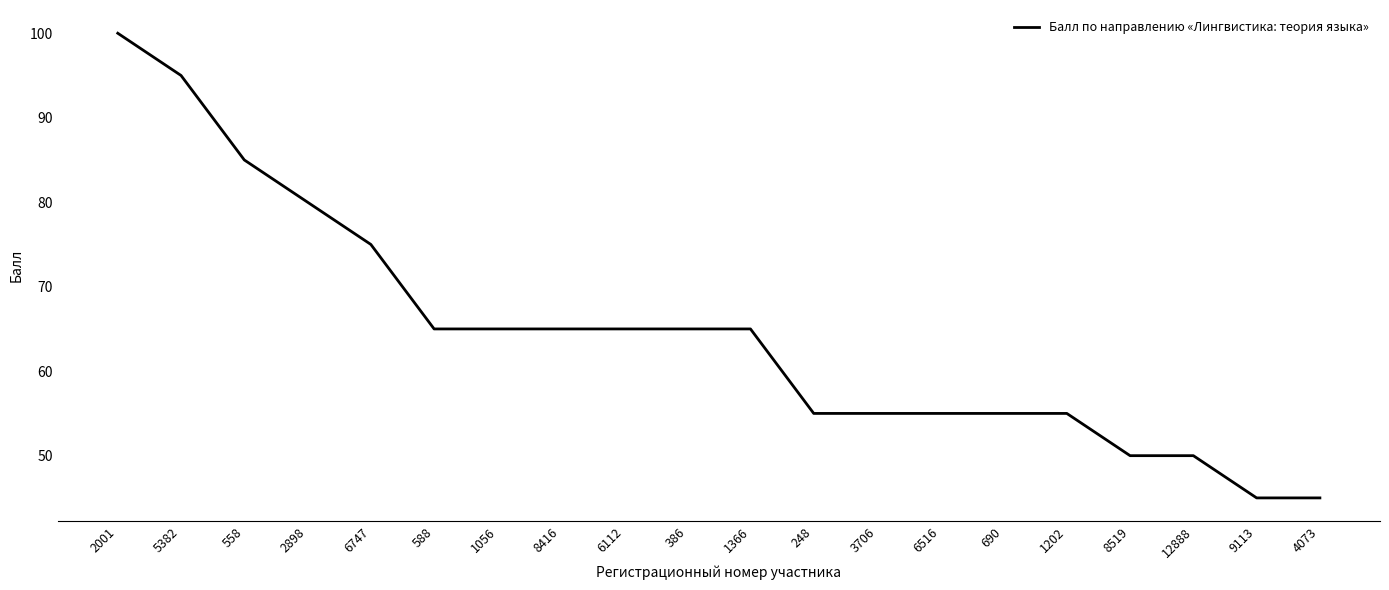

What is the difference between the values at 6112 and 4073?

20